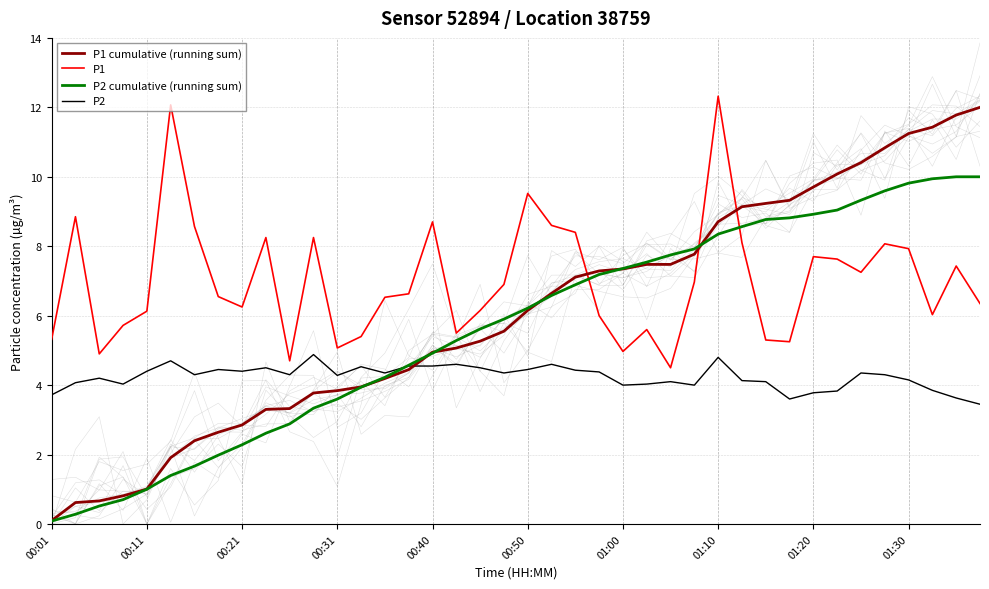

What are all the series names shown in the legend?

P1 cumulative (running sum), P1, P2 cumulative (running sum), P2